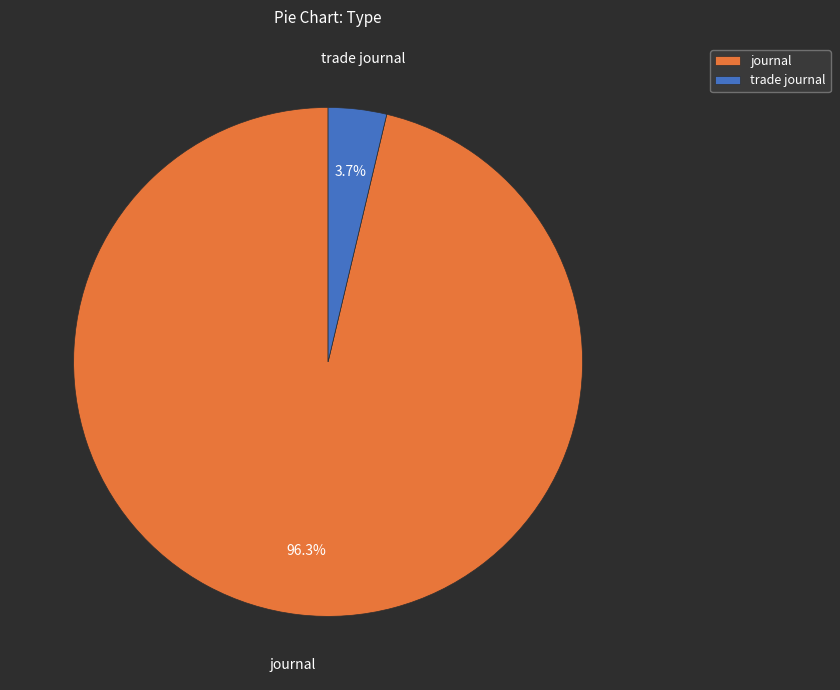

What is the smallest slice in the pie chart?

trade journal